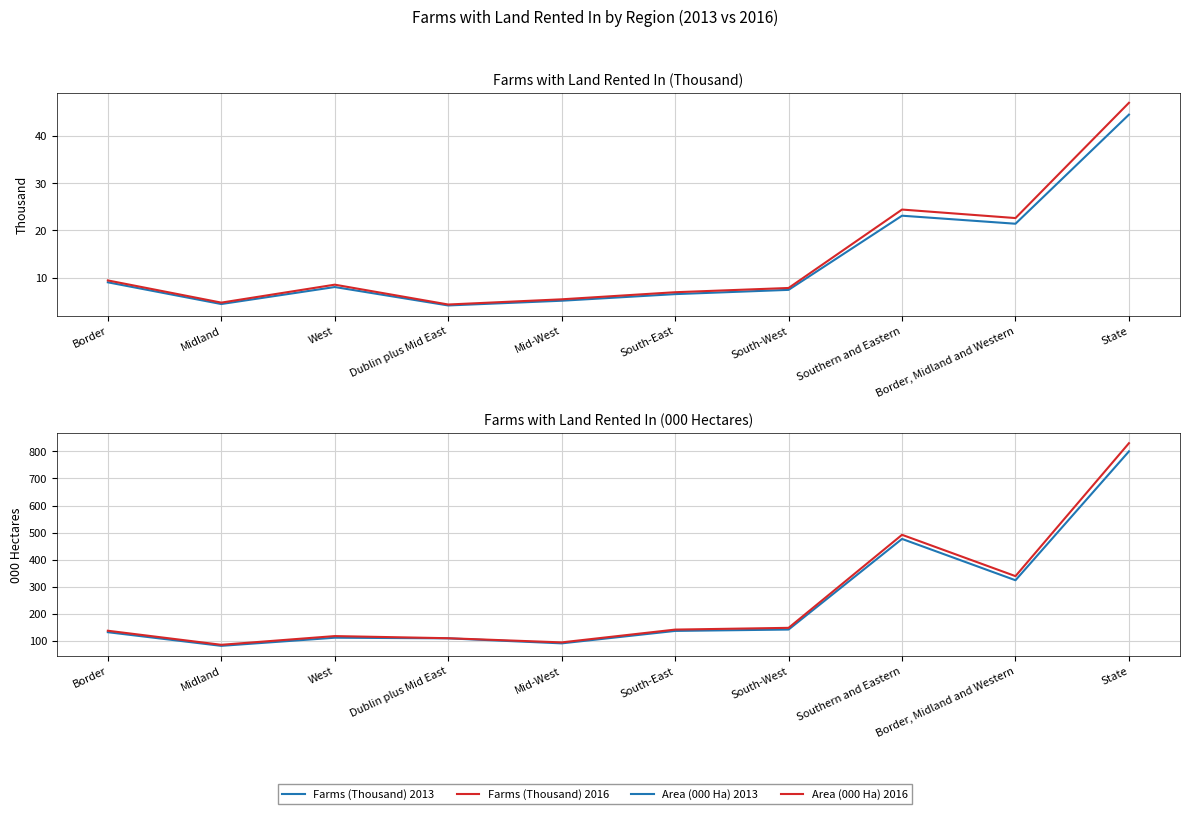

What is the total value across all series at Border?

286.8